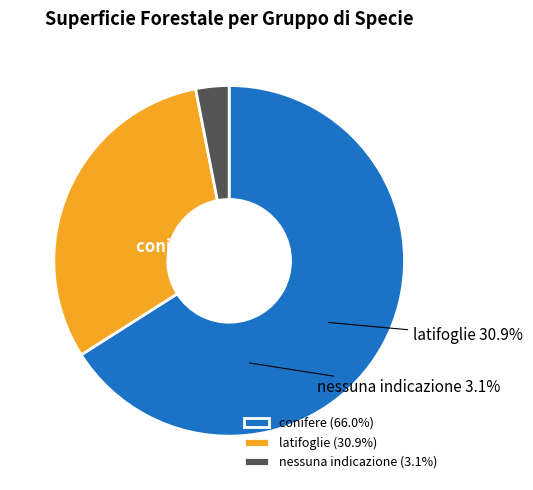

Approximately how many times larger is the value at conifere compared to nessuna indicazione?

21.5